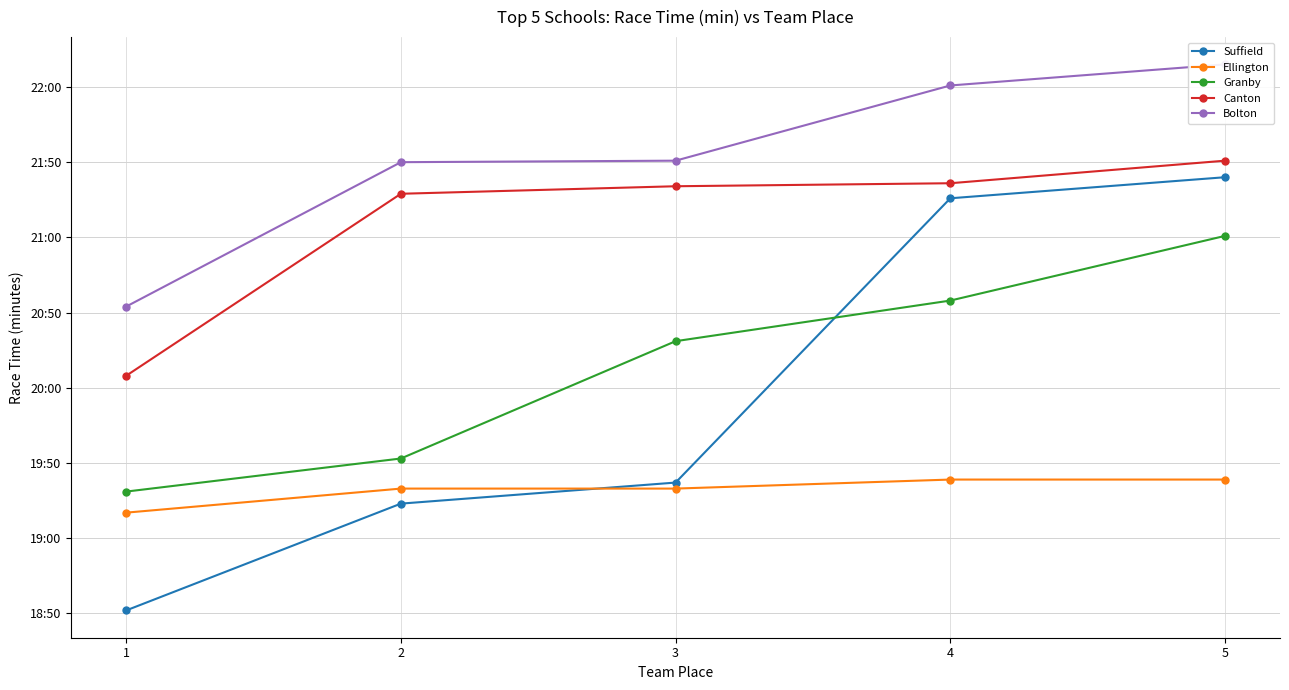

Reading left to right, what are all the values shown in this chart?

Suffield: 1=18.5	2=19.2	3=19.4	4=21.3	5=21.4
Ellington: 1=19.2	2=19.3	3=19.3	4=19.4	5=19.4
Granby: 1=19.3	2=19.5	3=20.3	4=20.6	5=21.0
Canton: 1=20.1	2=21.3	3=21.3	4=21.4	5=21.5
Bolton: 1=20.5	2=21.5	3=21.5	4=22.0	5=22.1